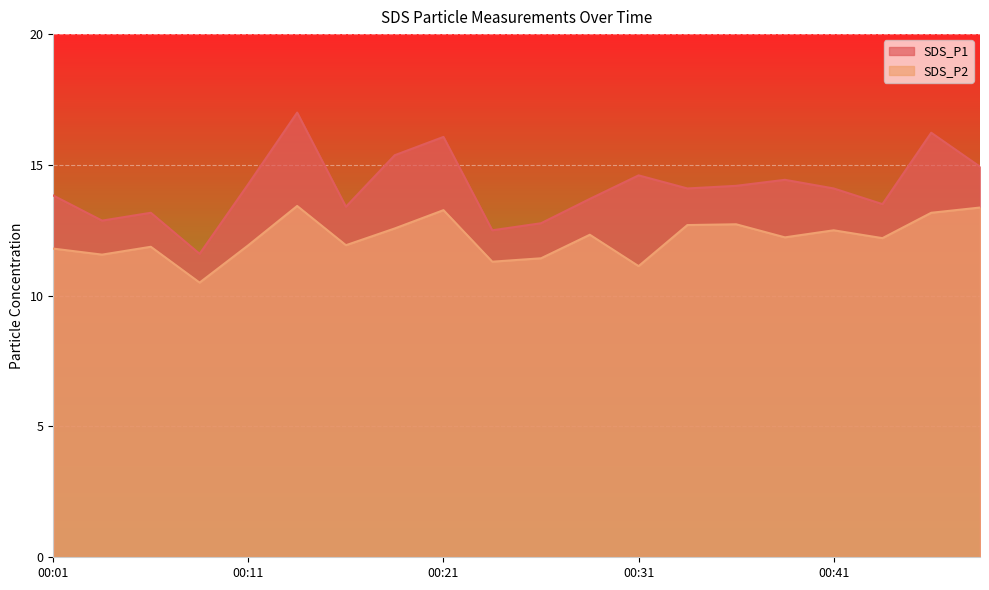

The value of SDS_P1 at 00:41 is 14.1. True or false?

True